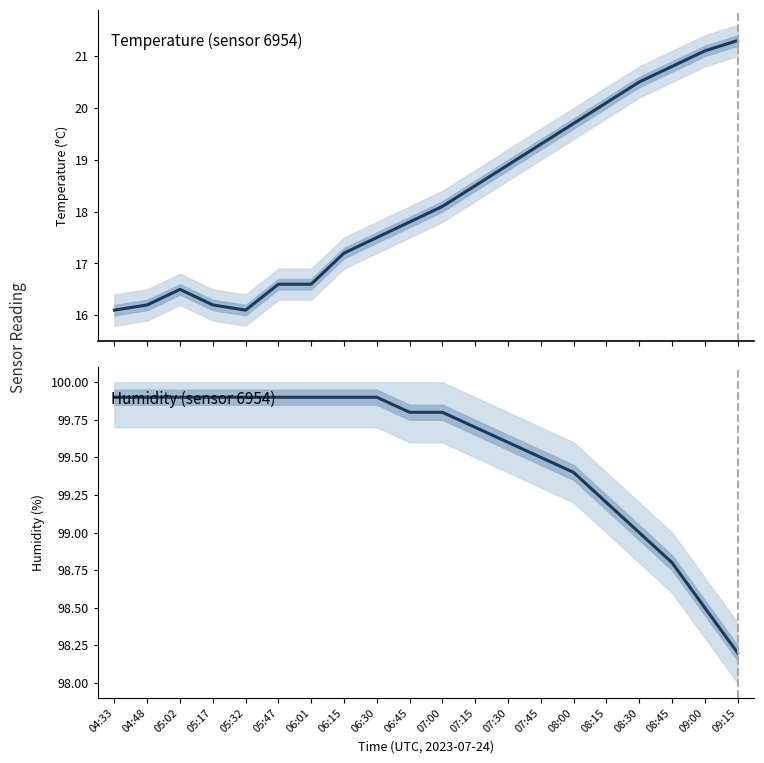

What is the label of the 8th point from the left?

06:15